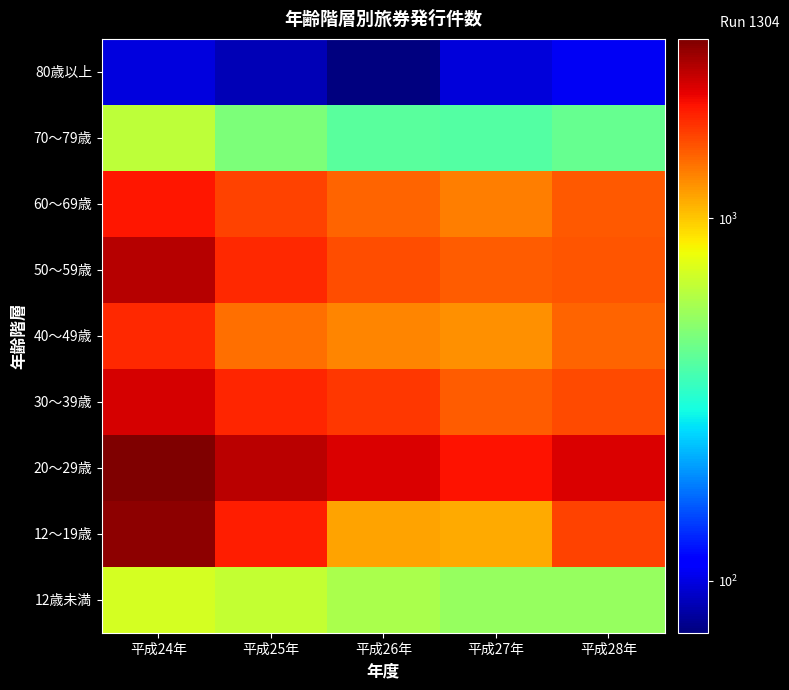

Rank the series by their maximum value, from highest to lowest.

20～29歳, 12～19歳, 50～59歳, 30～39歳, 60～69歳, 40～49歳, 12歳未満, 70～79歳, 80歳以上